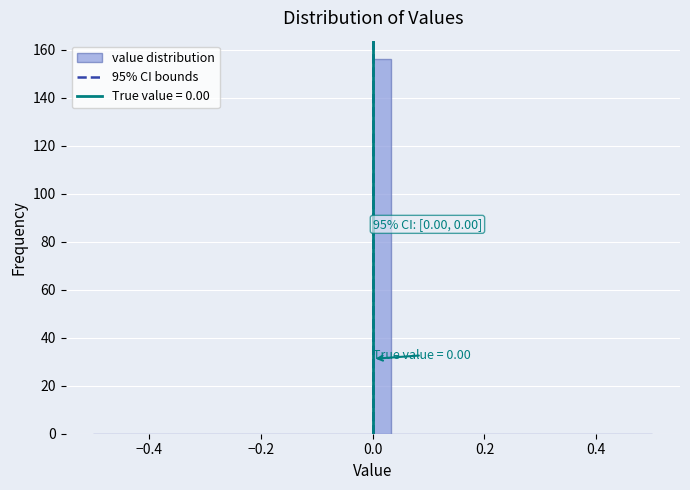

Read against the x-axis, roughly where is the centre of the tallest bar?

0.02